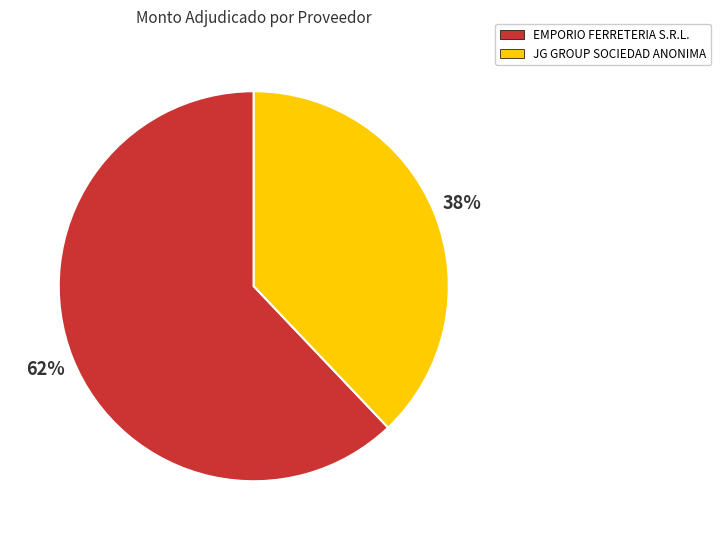

Is there any slice that represents more than half of the pie?

Yes